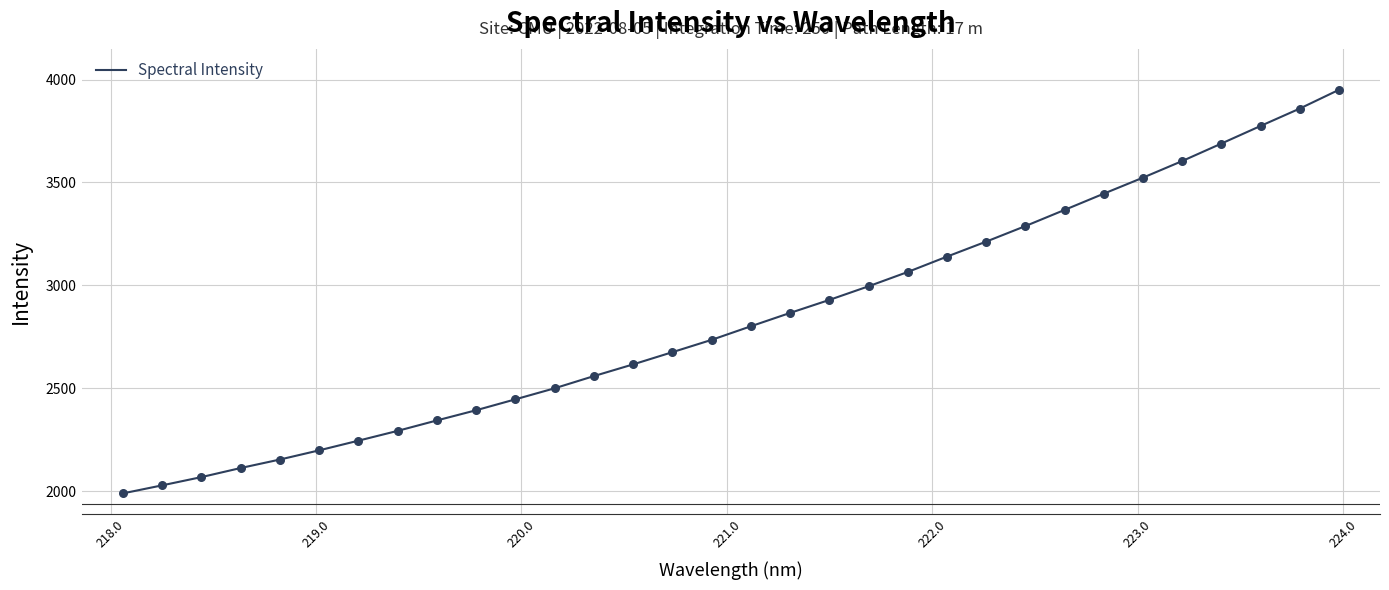

What is the smallest value displayed?

1989.0